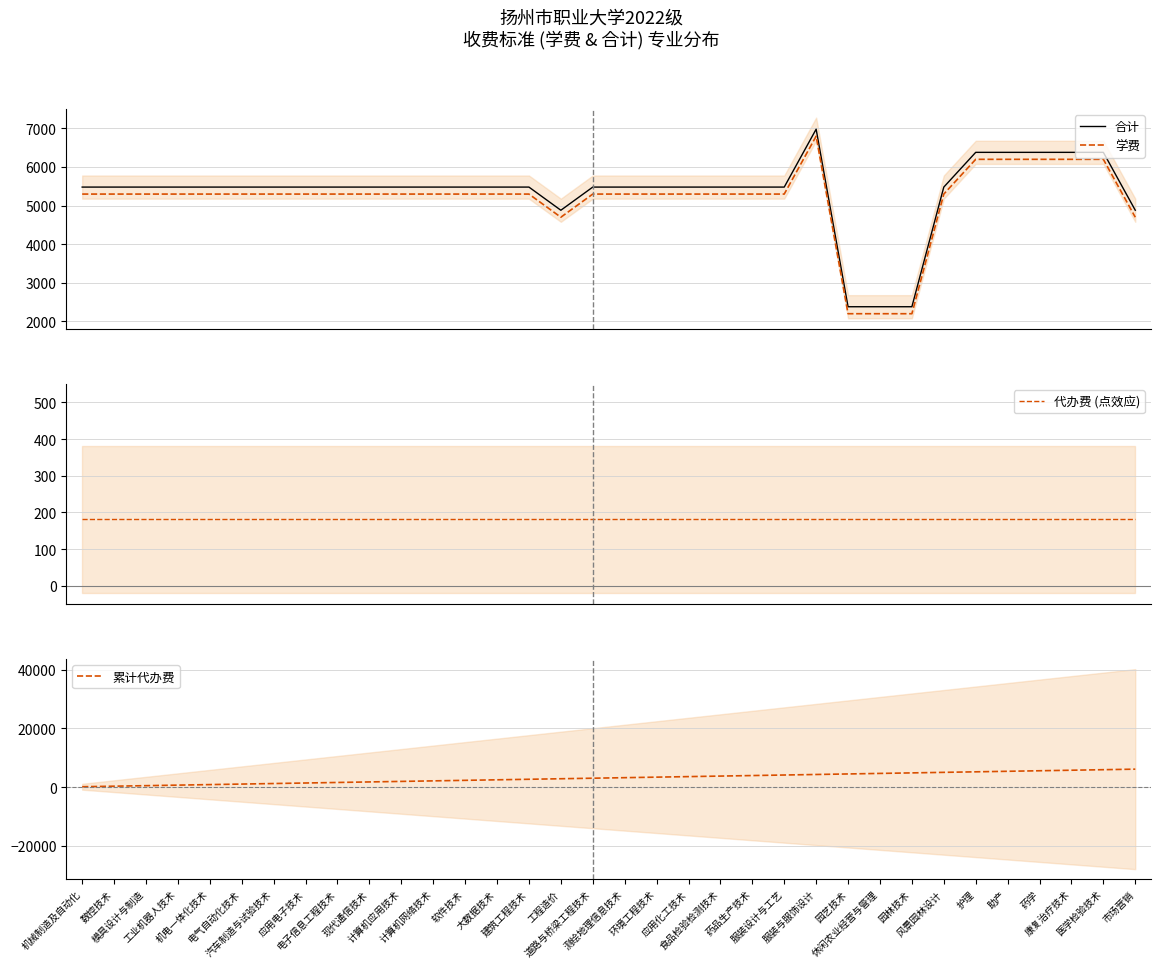

The value of 累计代办费 at 工程造价 is 5017. True or false?

False